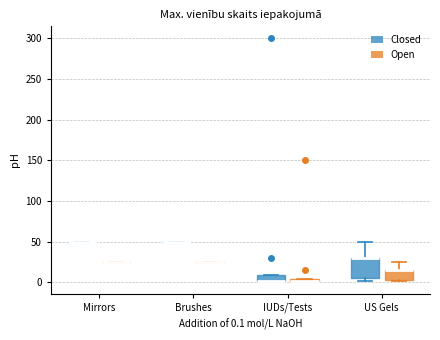

Where is the lower edge of the box for IUDs/Tests (Open) on the y-axis? The values are not printed on the chart, so give them approximately, as read against the axis.

0